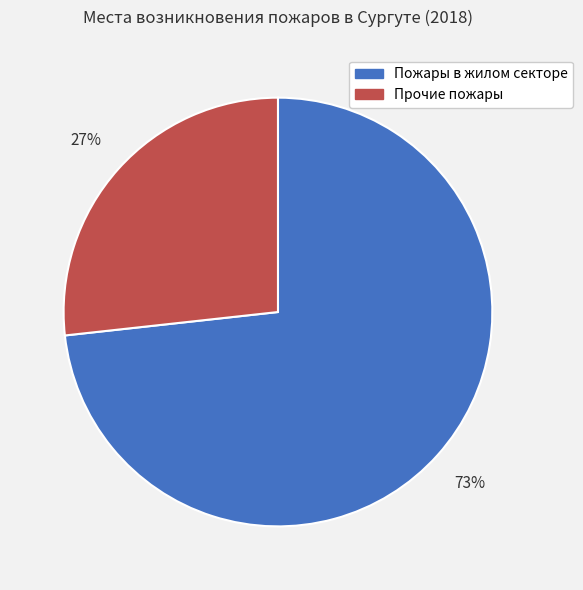

What is the majority slice?

Пожары в жилом секторе